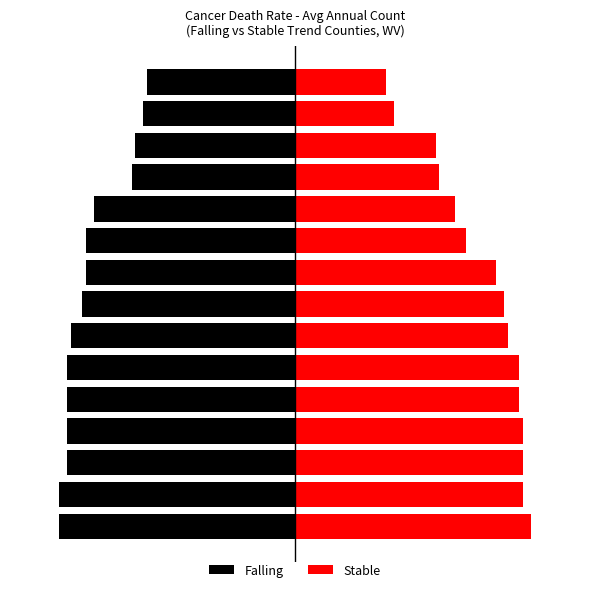

Which series changed the most between 3 and 9?

Stable